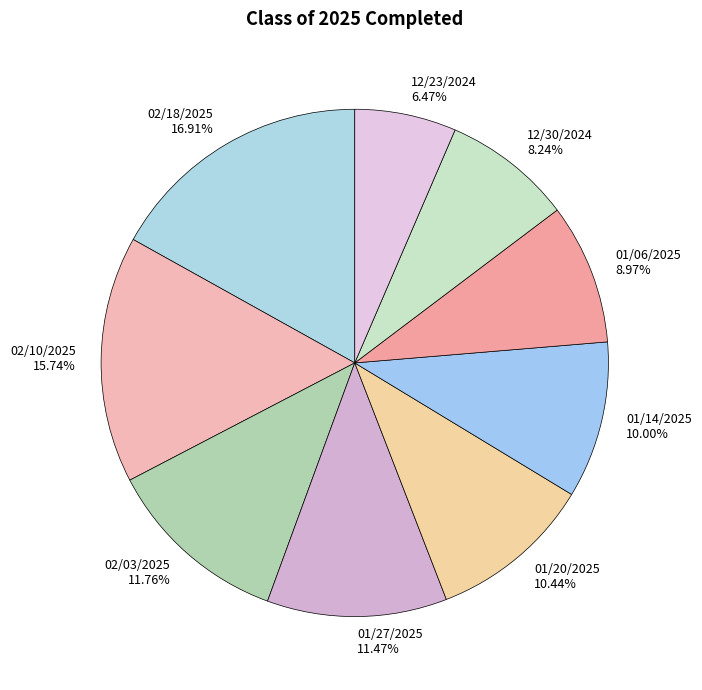

Is it true that 01/27/2025 is 11% of the pie?

True